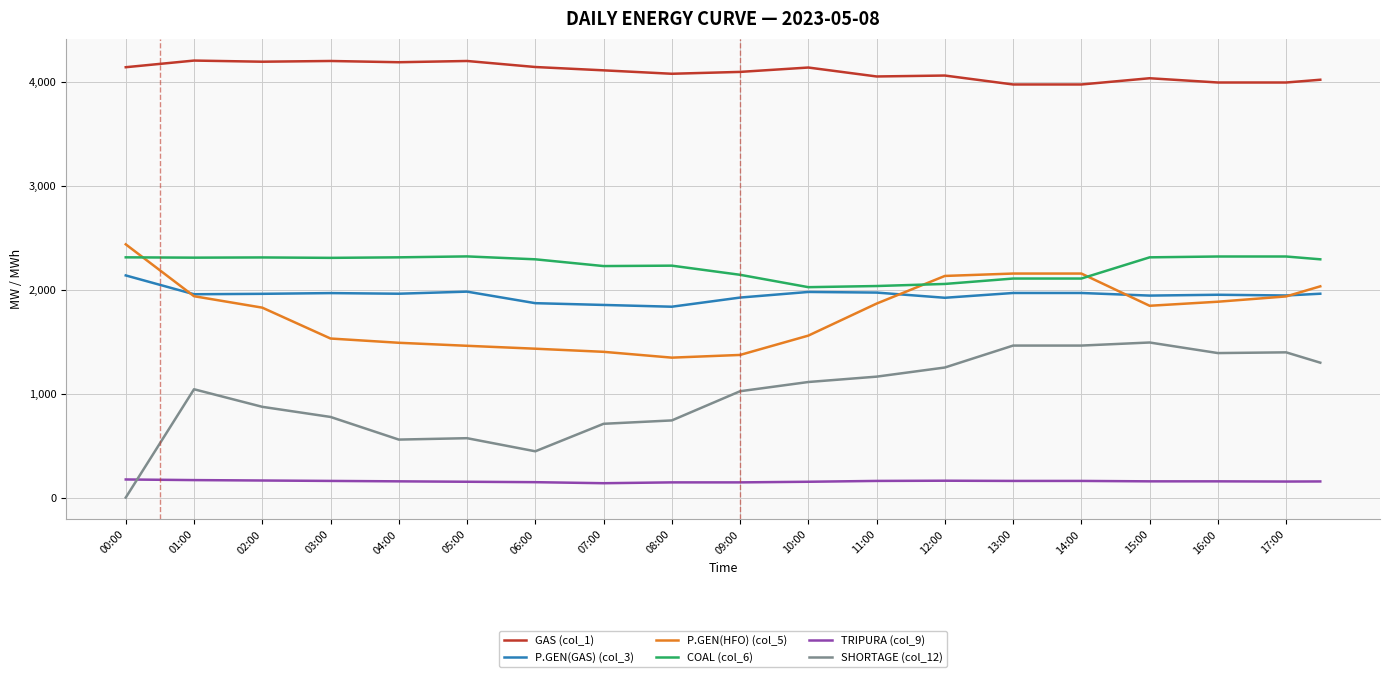

What is the maximum value for P.GEN(HFO) (col_5)?

2436.0